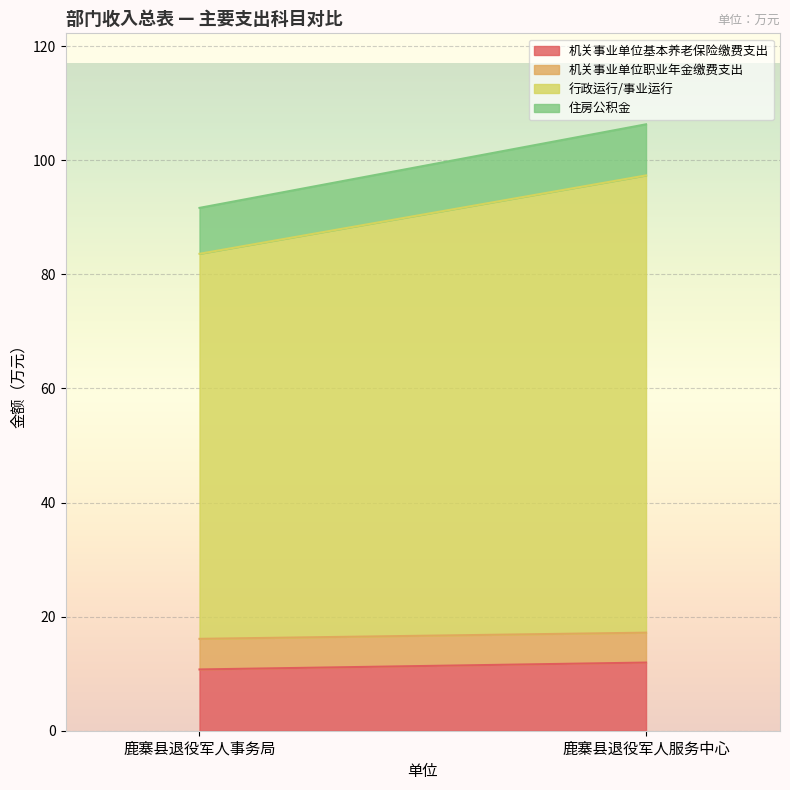

The value of 机关事业单位职业年金缴费支出 at 鹿寨县退役军人服务中心 is 2.9. True or false?

False